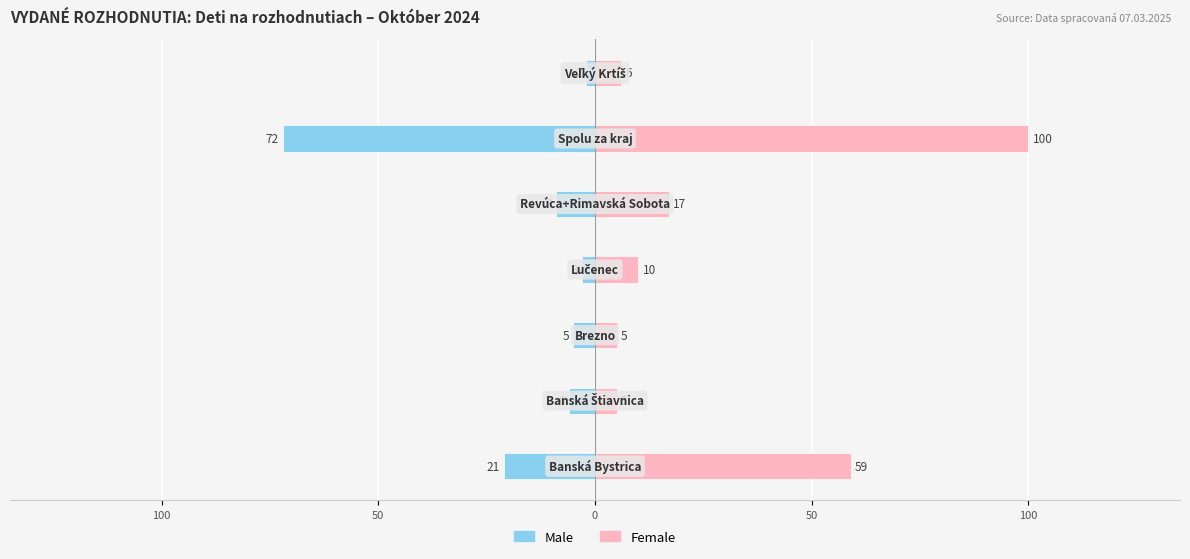

How many values in the Female series are below 10?

3